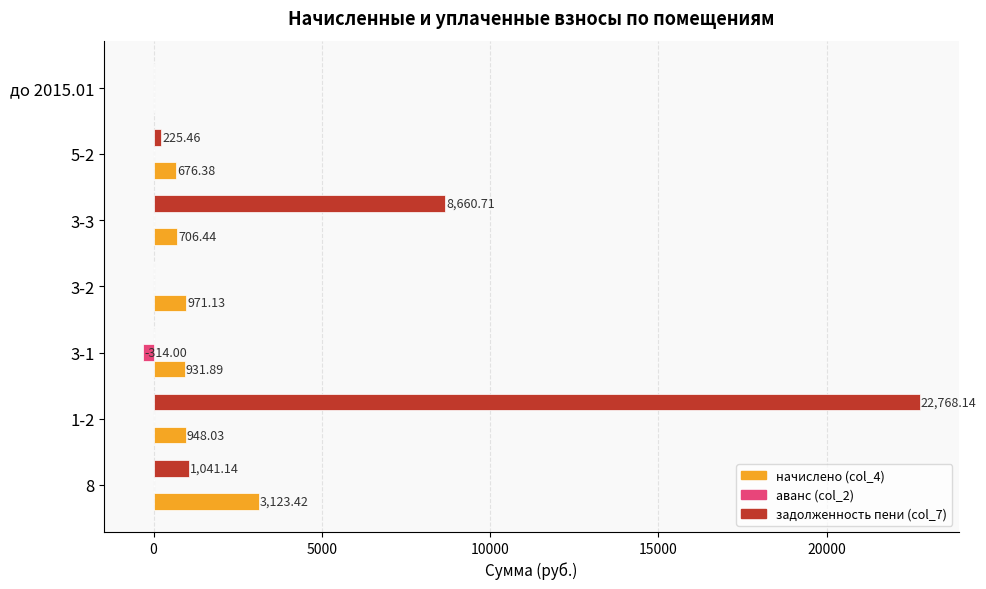

Which series has the largest total across all categories?

задолженность пени (col_7)